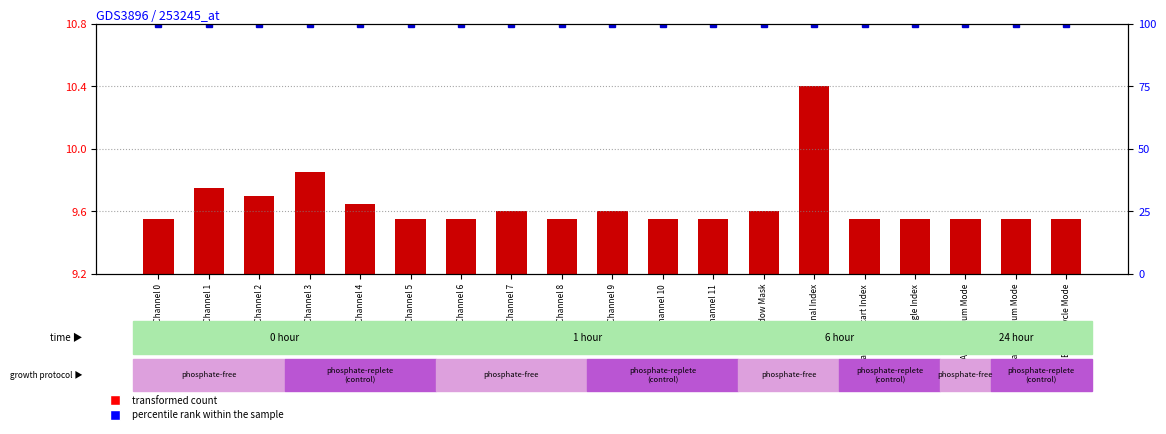

Reading right to left, transcribe all the data shown in this chart.

transformed count: 9.6	9.6	9.6	9.6	9.6	10.4	9.6	9.6	9.6	9.6	9.6	9.6	9.6	9.6	9.7	9.9	9.7	9.8	9.6
percentile rank within the sample: 100.0	100.0	100.0	100.0	100.0	100.0	100.0	100.0	100.0	100.0	100.0	100.0	100.0	100.0	100.0	100.0	100.0	100.0	100.0